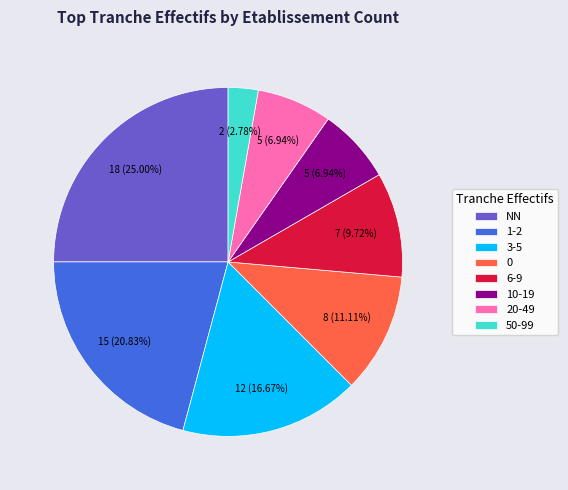

Approximately how many times larger is the value at 50-99 compared to 20-49?

0.4